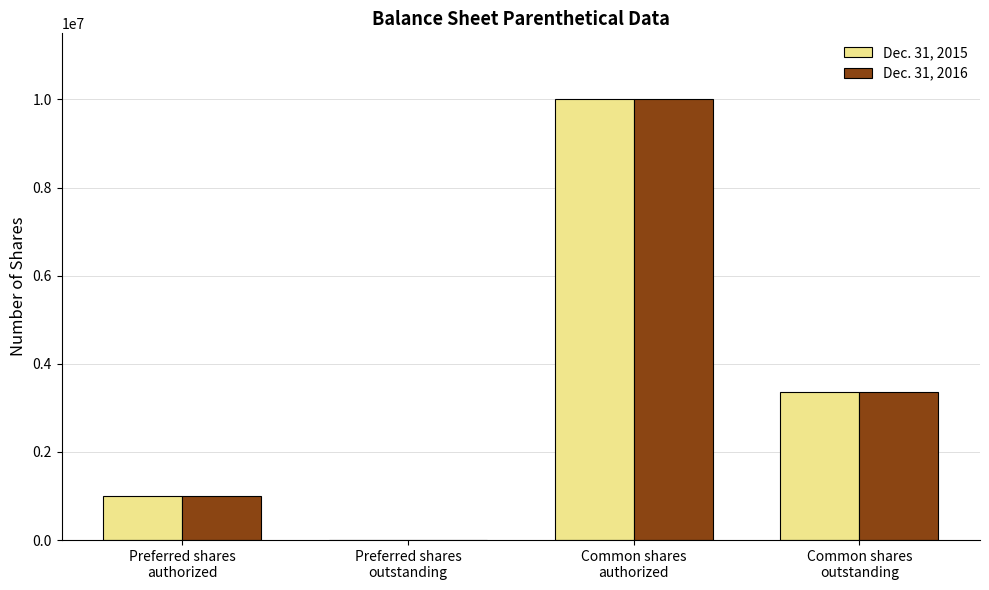

What is the sum of all Dec. 31, 2015 values?

14359055